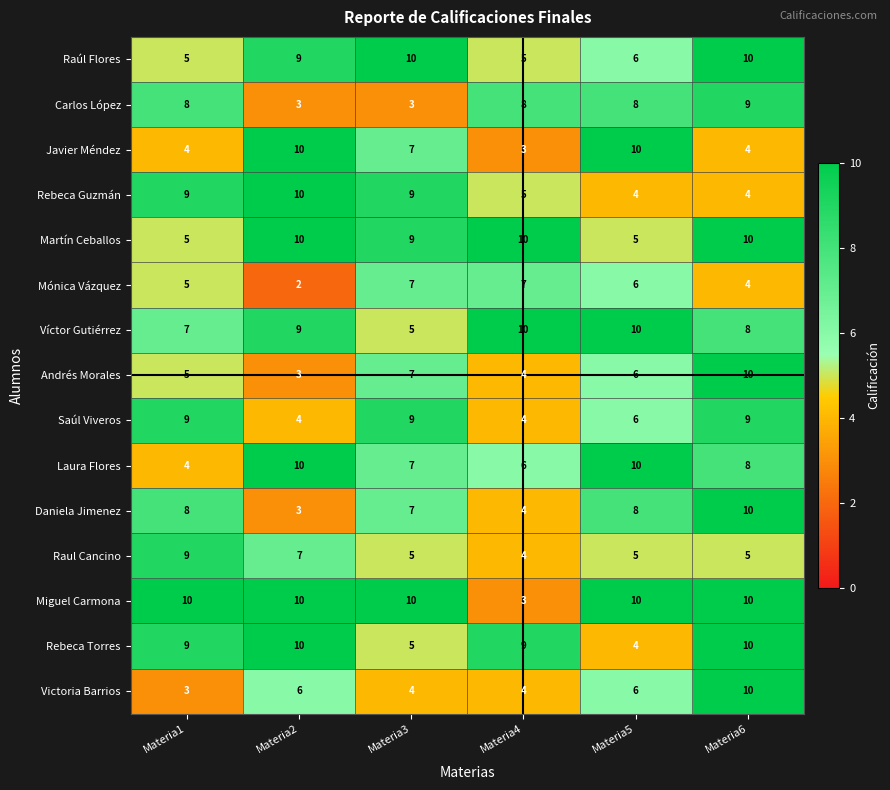

What is the total value across all series at Materia6?

121